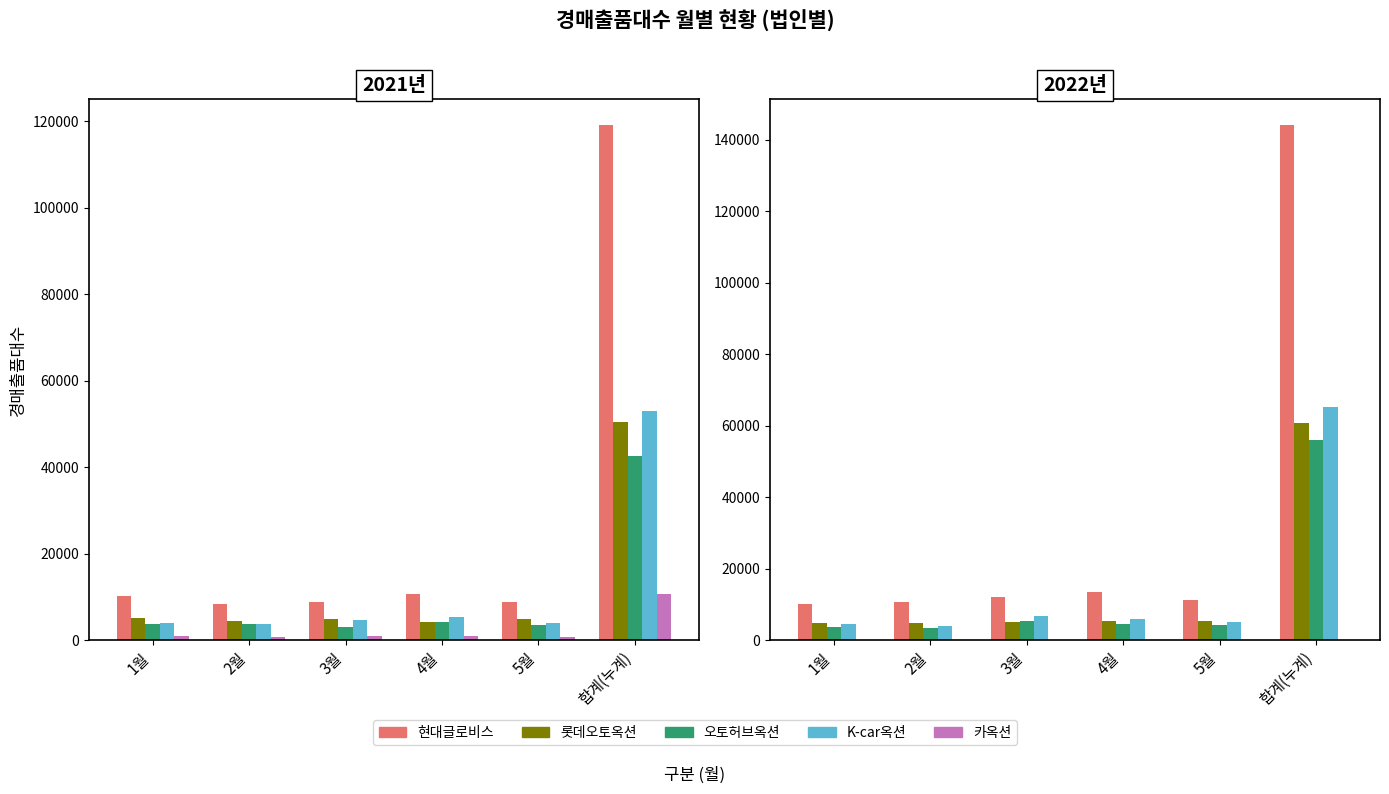

List the labels in order of 오토허브옥션 value, smallest first.

2월, 1월, 5월, 4월, 3월, 합계(누계)